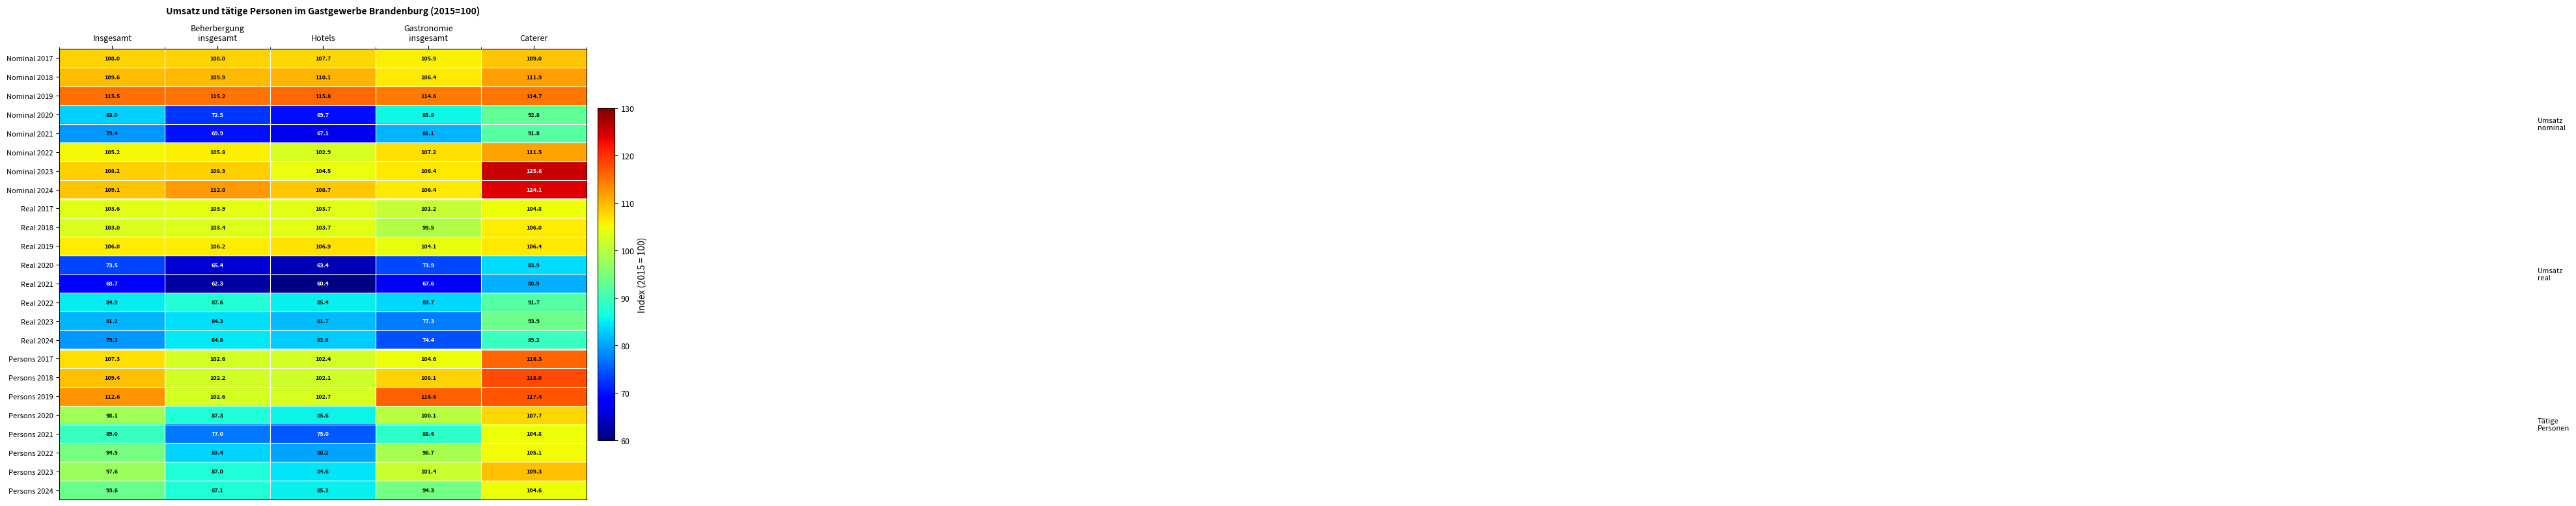

At Insgesamt, list the series in order from smallest to largest.

Real 2021, Real 2020, Real 2024, Nominal 2021, Real 2023, Nominal 2020, Real 2022, Persons 2021, Persons 2024, Persons 2022, Persons 2023, Persons 2020, Real 2018, Real 2017, Nominal 2022, Real 2019, Persons 2017, Nominal 2017, Nominal 2023, Nominal 2024, Persons 2018, Nominal 2018, Persons 2019, Nominal 2019